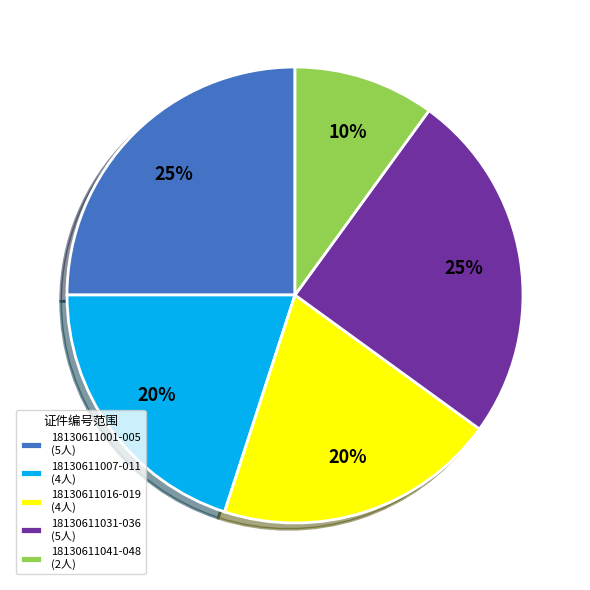

What is the smallest slice in the pie chart?

18130611041-048 (2人)